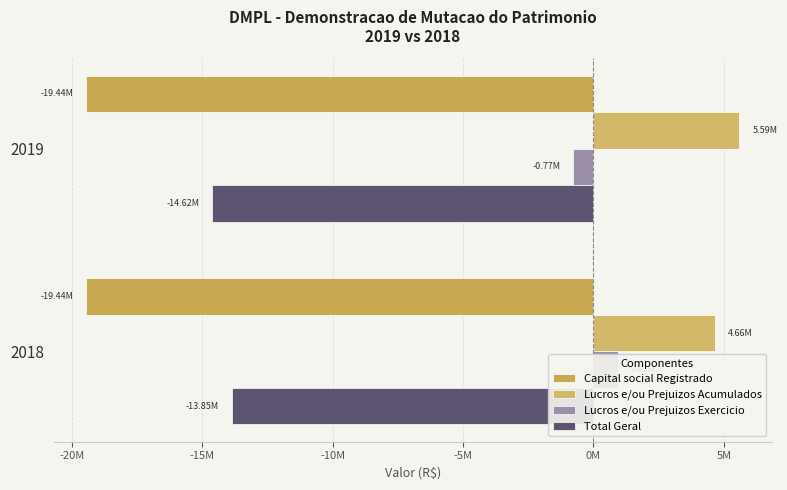

Reading left to right, extract all data points from this chart.

Capital social Registrado: 0.2	0.2
Lucros e/ou Prejuizos Acumulados: 5589081.8	4663806.0
Lucros e/ou Prejuizos Exercicio: -768883.2	925275.8
Total Geral: -14615491.4	-13846608.2